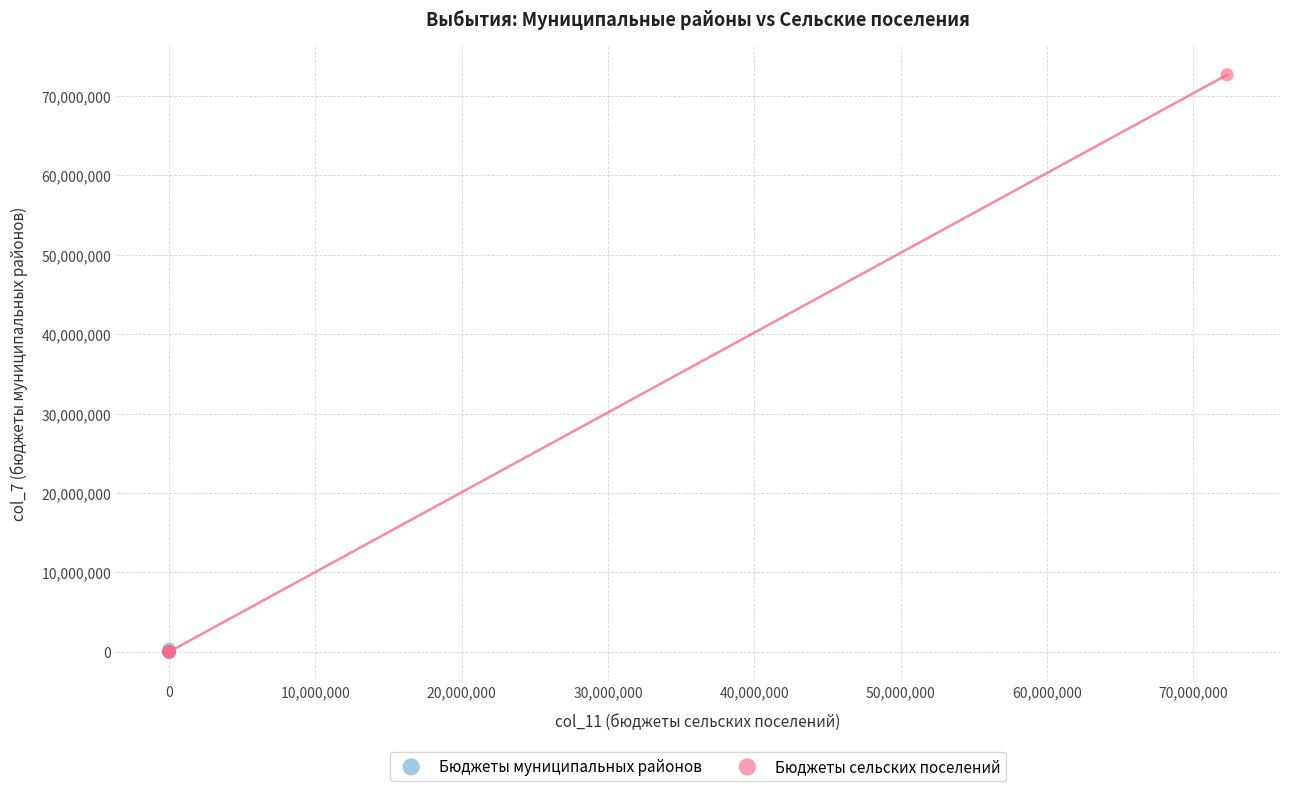

Which series contains the highest Y value?

Бюджеты сельских поселений